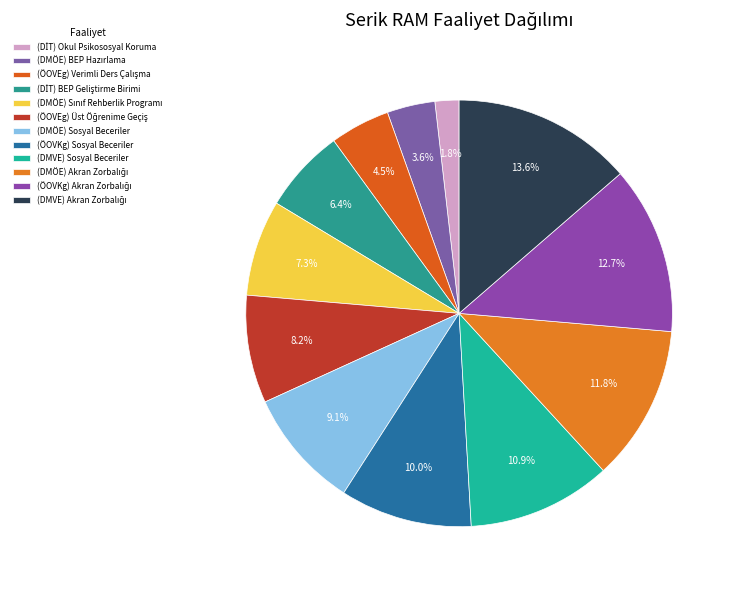

To the nearest percent, what portion does (DİT) Okul Psikososyal Koruma represent?

2%